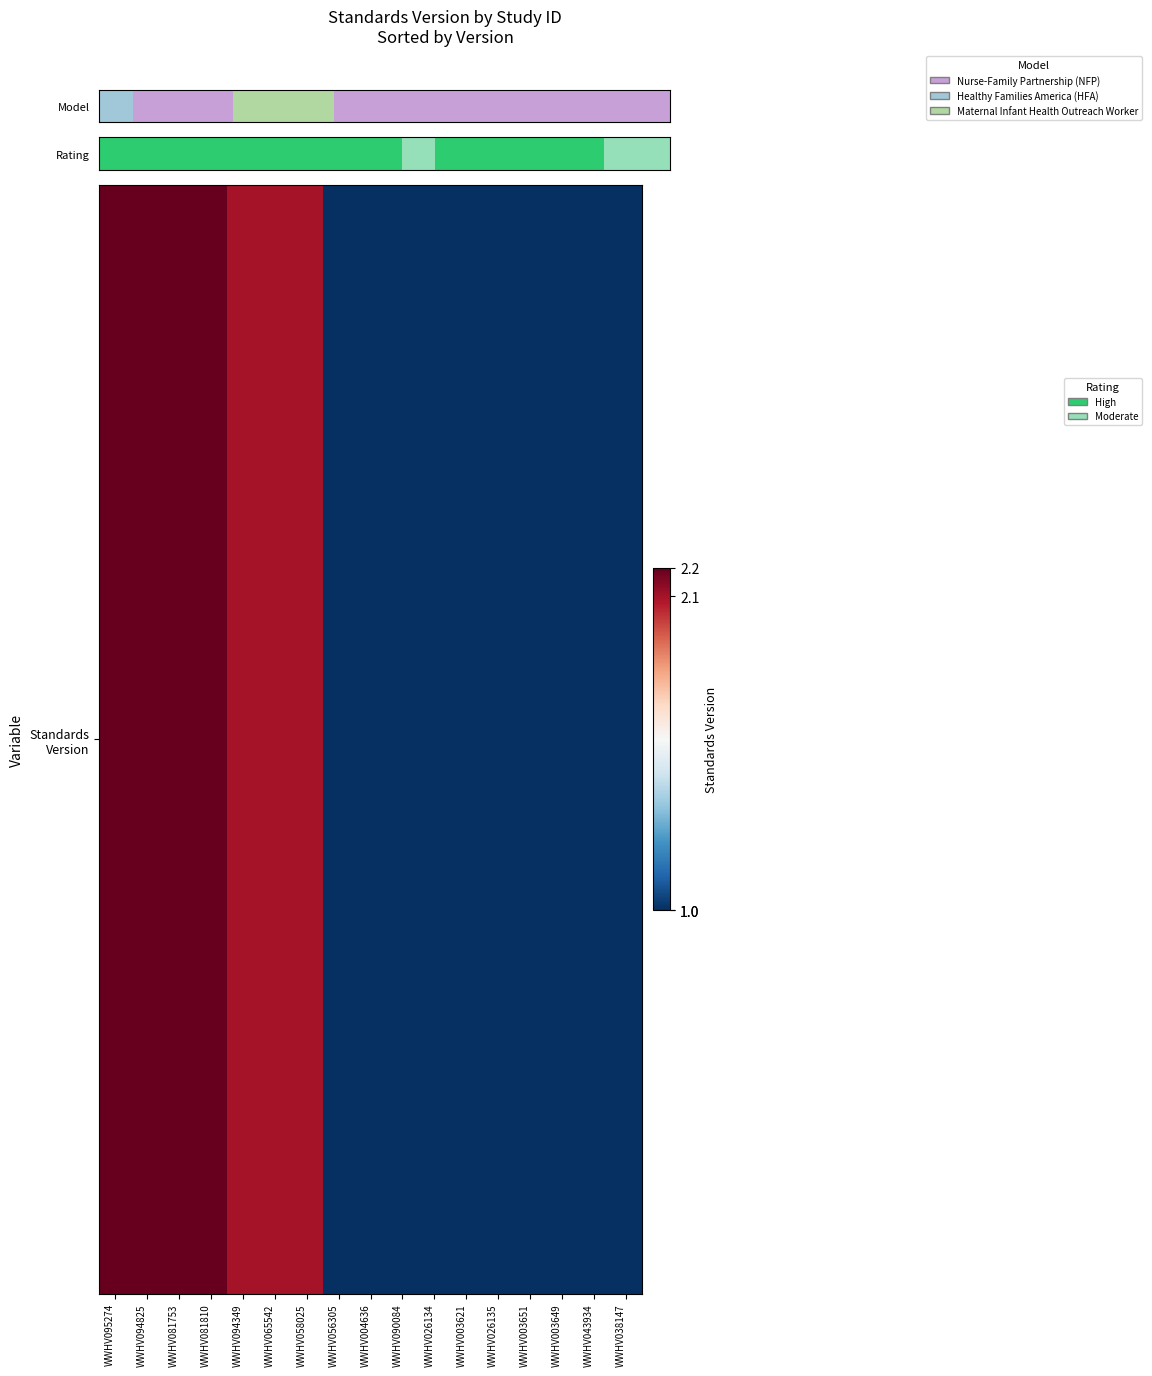

What is the sum of all values?

25.1